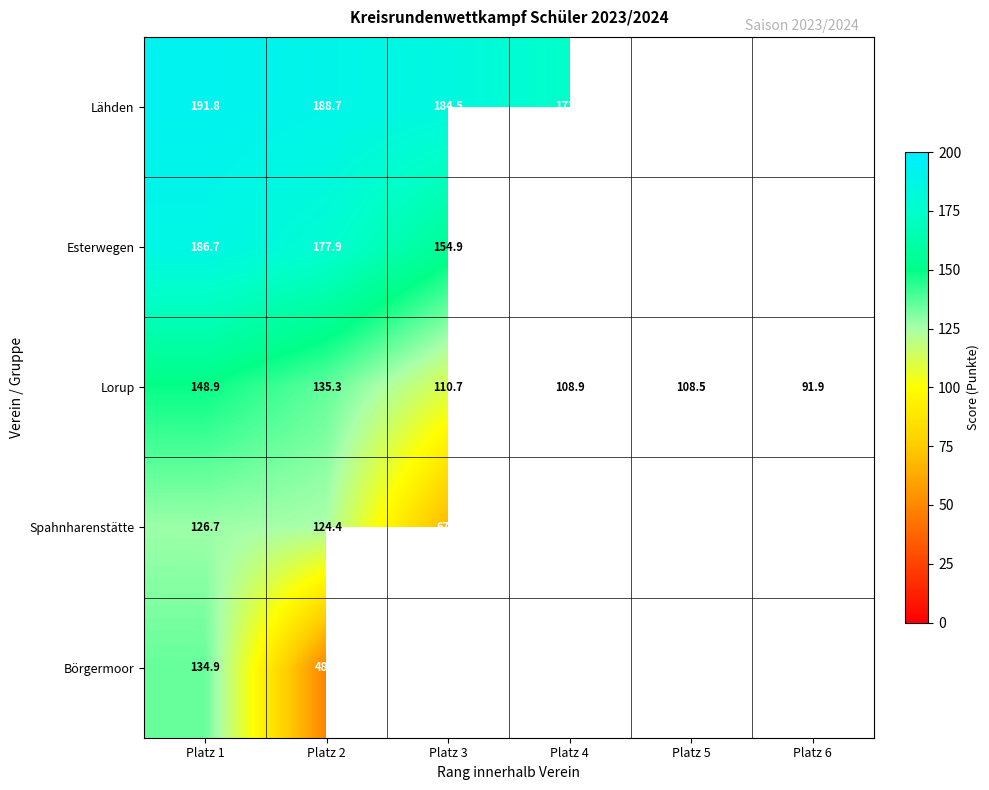

The value of Lähden at Platz 1 is 191.8. True or false?

True